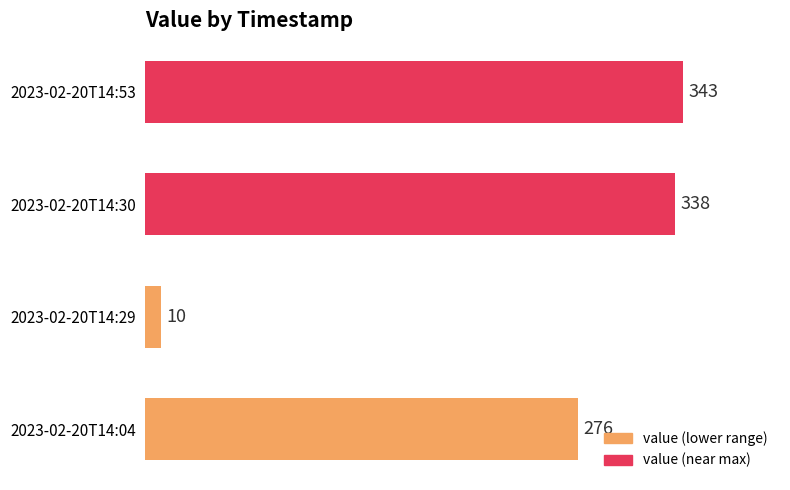

Approximately how many times larger is the value at 2023-02-20T14:04 compared to 2023-02-20T14:30?

0.8